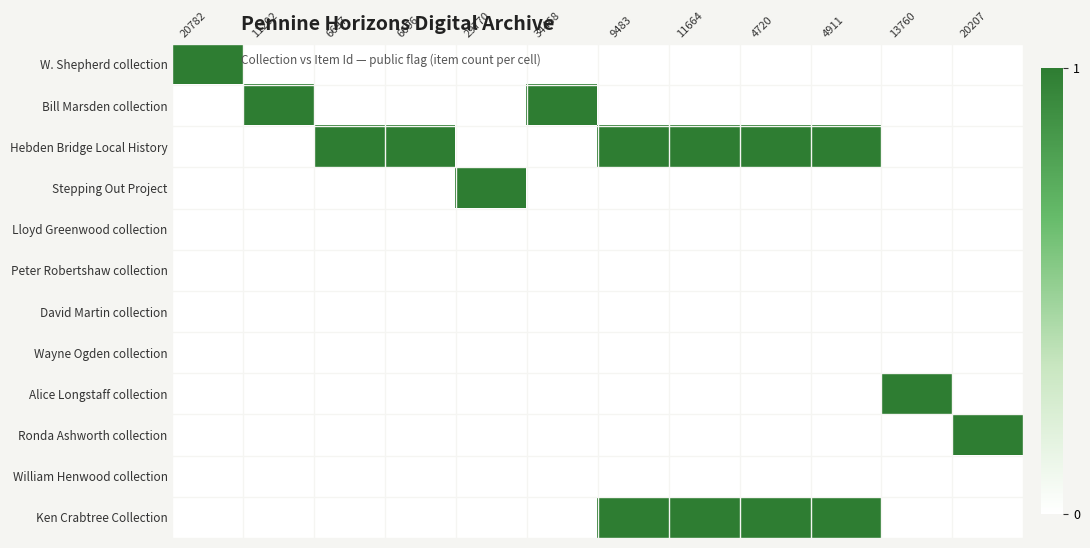

At how many categories does at least one series exceed 0?

12